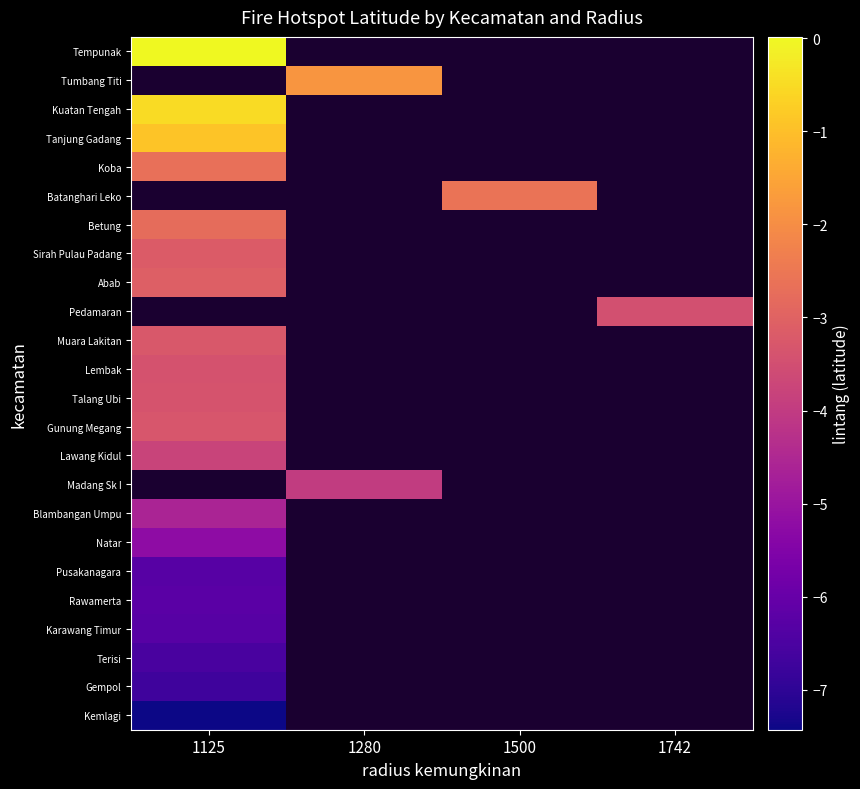

At which category does the chart reach its peak across all series?

1125